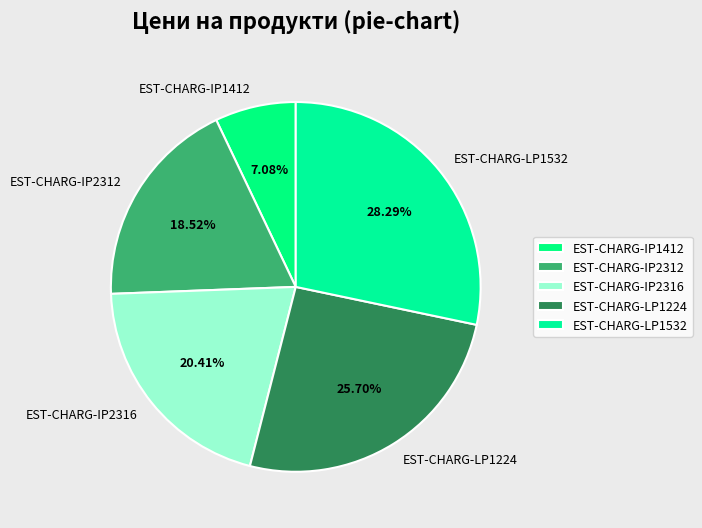

The EST-CHARG-IP2312 slice represents 10% of the pie. True or false?

False